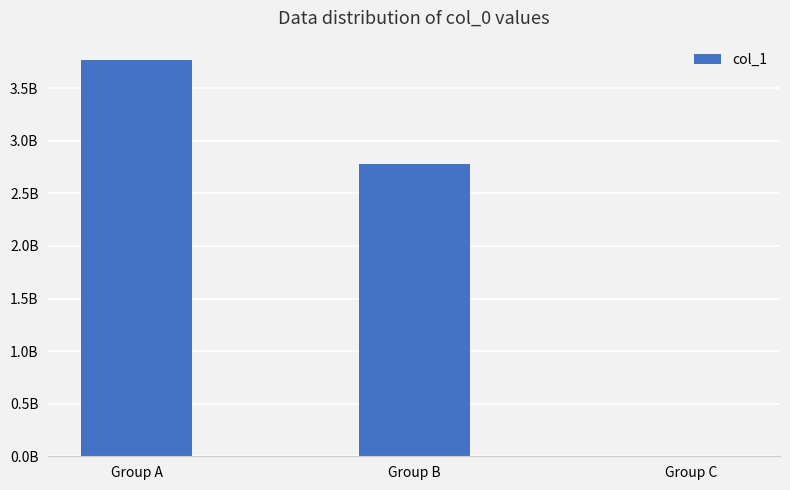

What is the difference between the maximum and minimum values?

3761654062